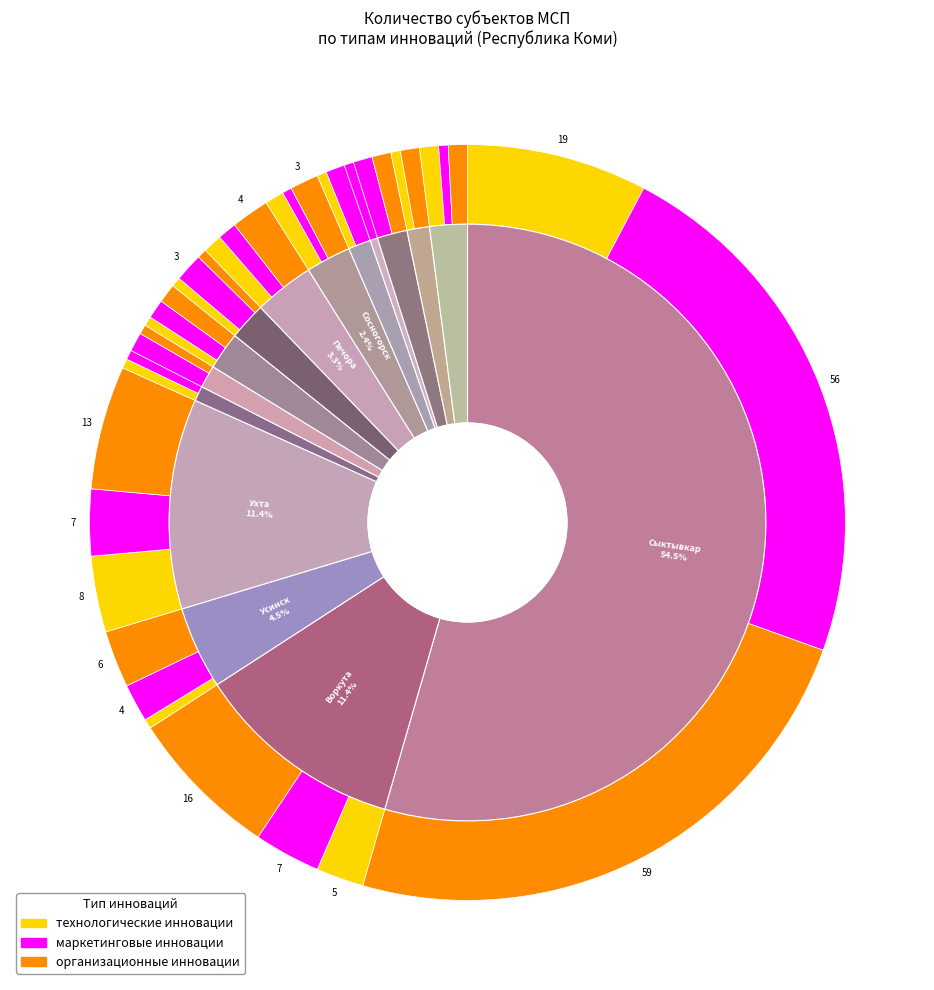

Which slice is the largest?

Городской округ "Сыктывкар"